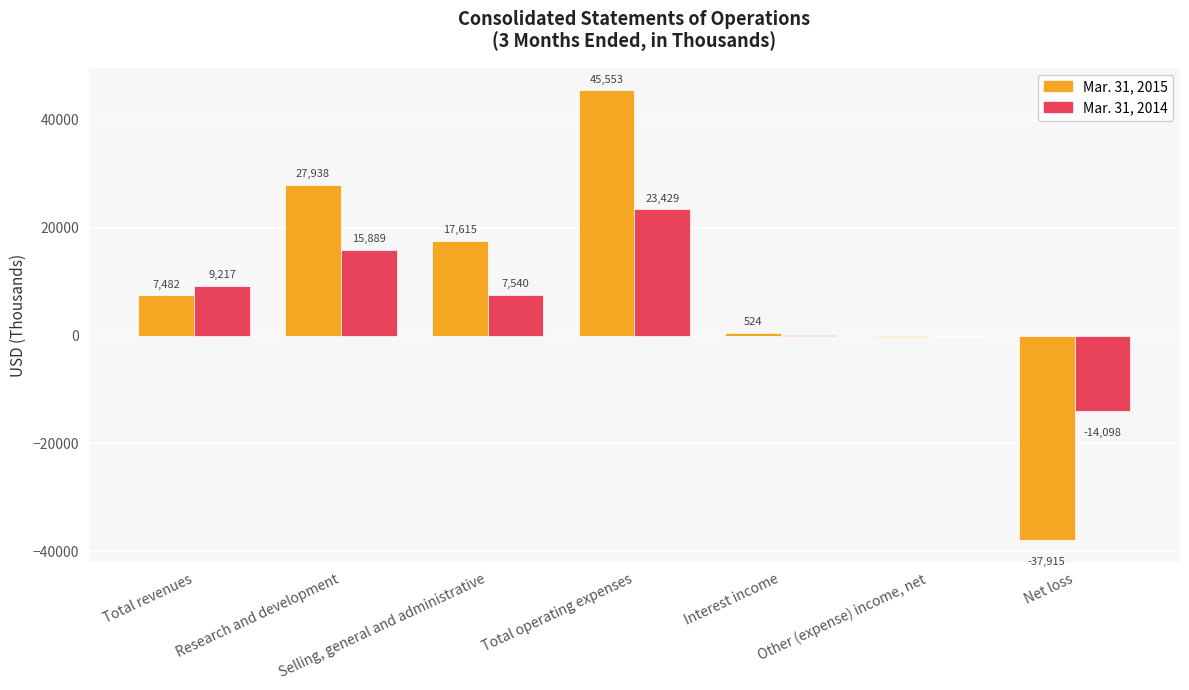

What is the highest value of the Mar. 31, 2014 series?

23429